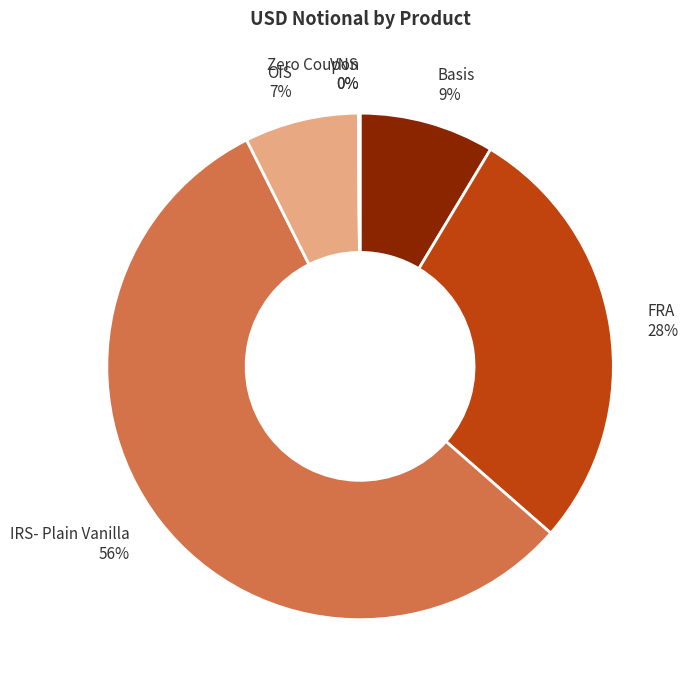

Is it true that IRS- Plain Vanilla is 71% of the pie?

False